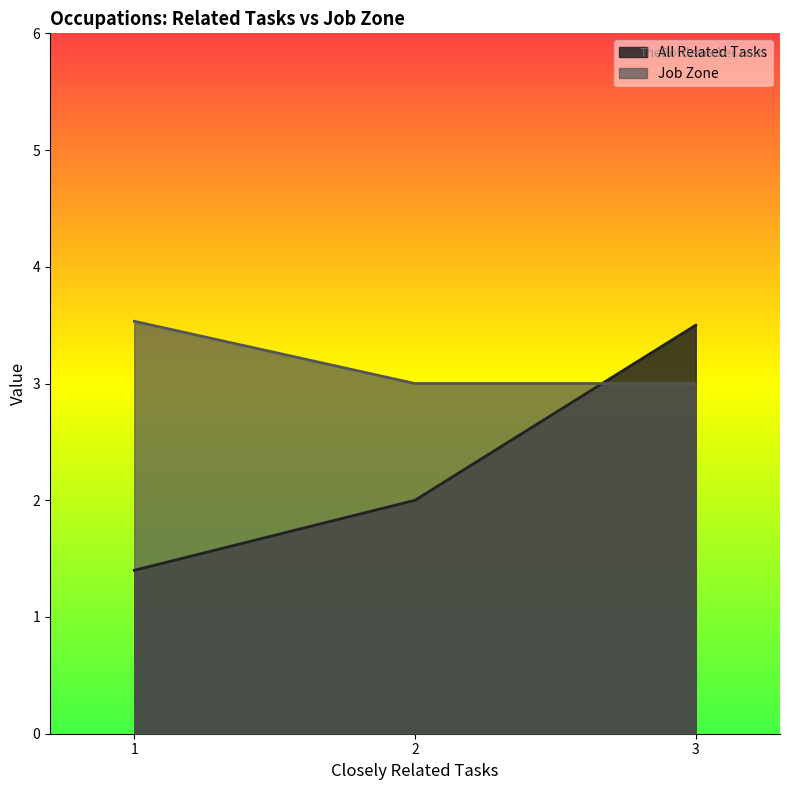

Which series has the largest total across all categories?

Job Zone